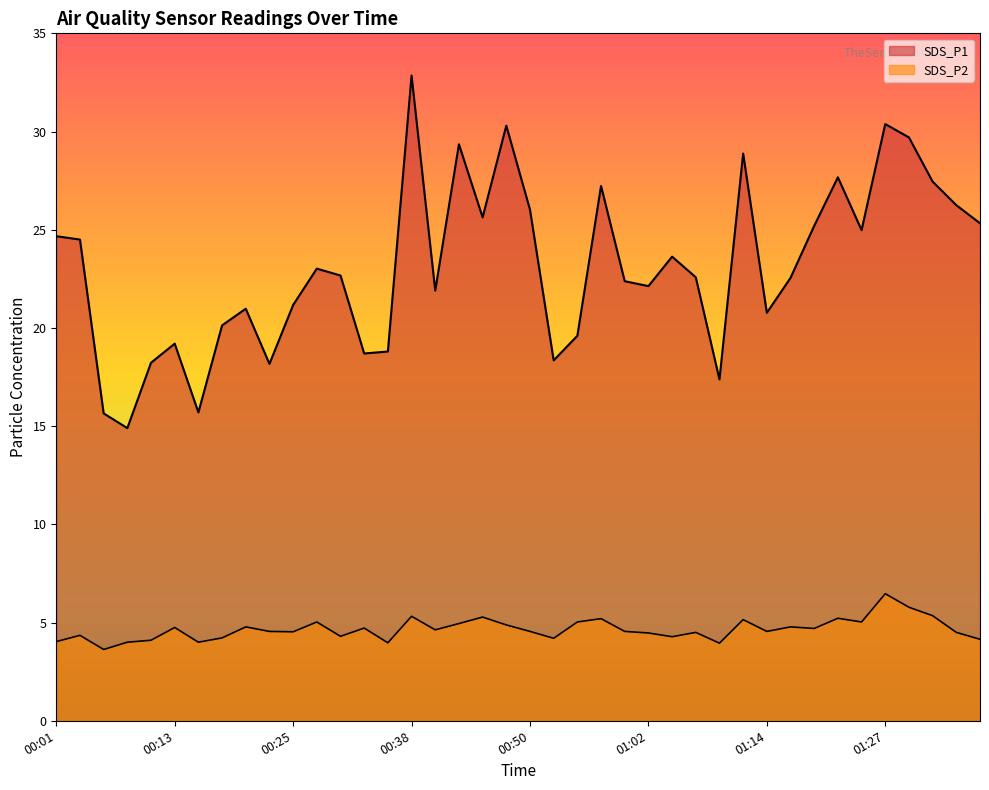

What is the label of the 1st point from the left?

00:01